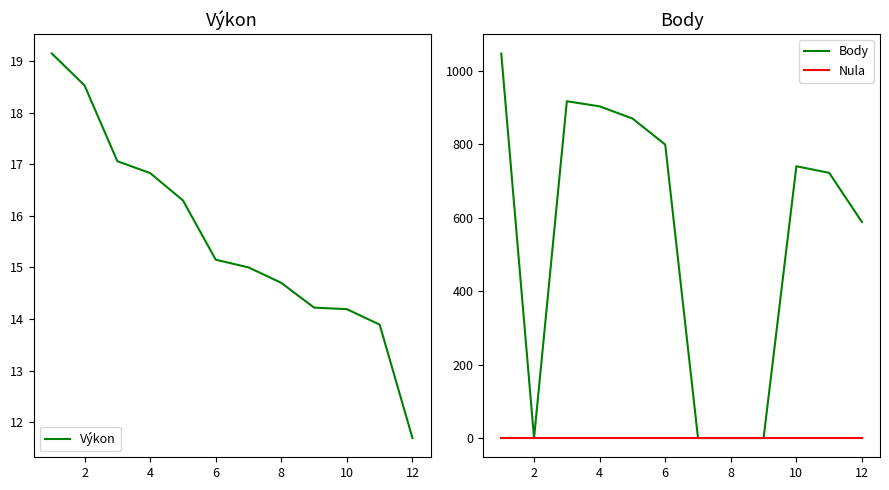

What is the lowest value of the Výkon series?

11.7